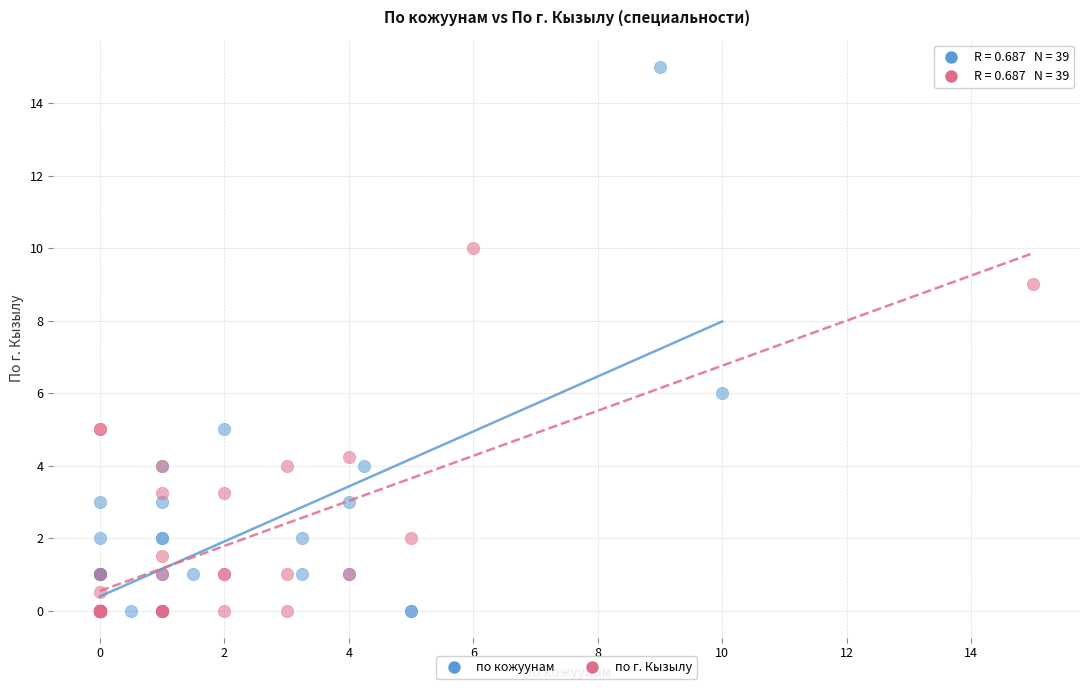

Which series has the widest spread of Y values?

по кожуунам